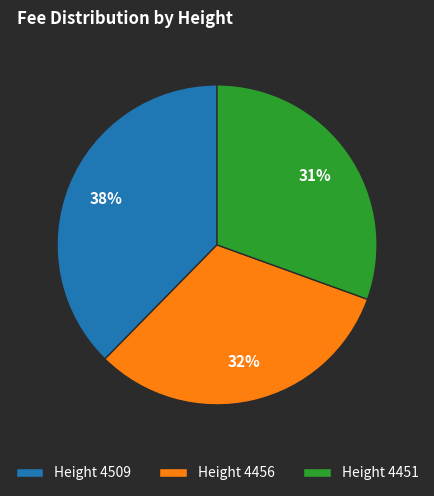

Do Height 4451 and Height 4456 together represent more than half of the pie?

Yes